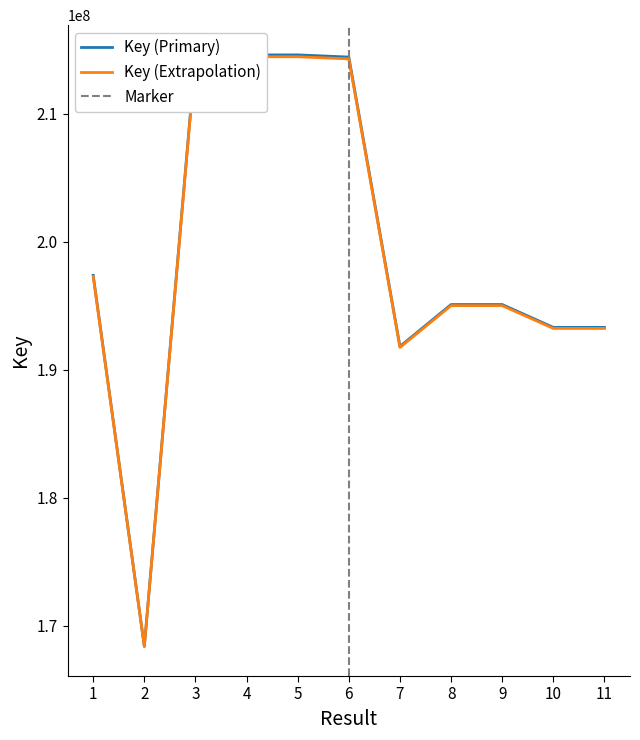

The value at 9 is 102499461. True or false?

False